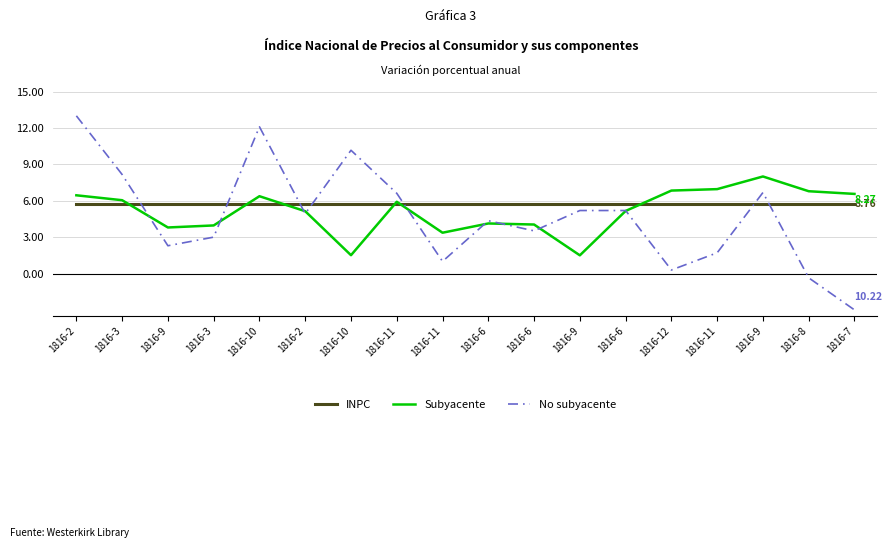

What is the difference between the maximum and second lowest values in the Subyacente series?

6.5